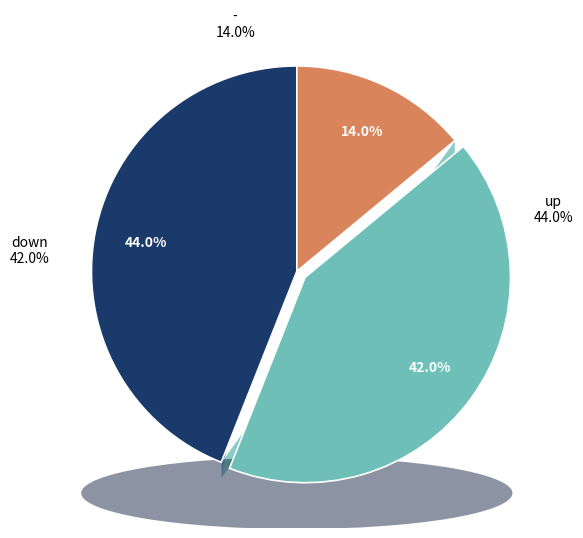

Count the number of slices in the pie.

3